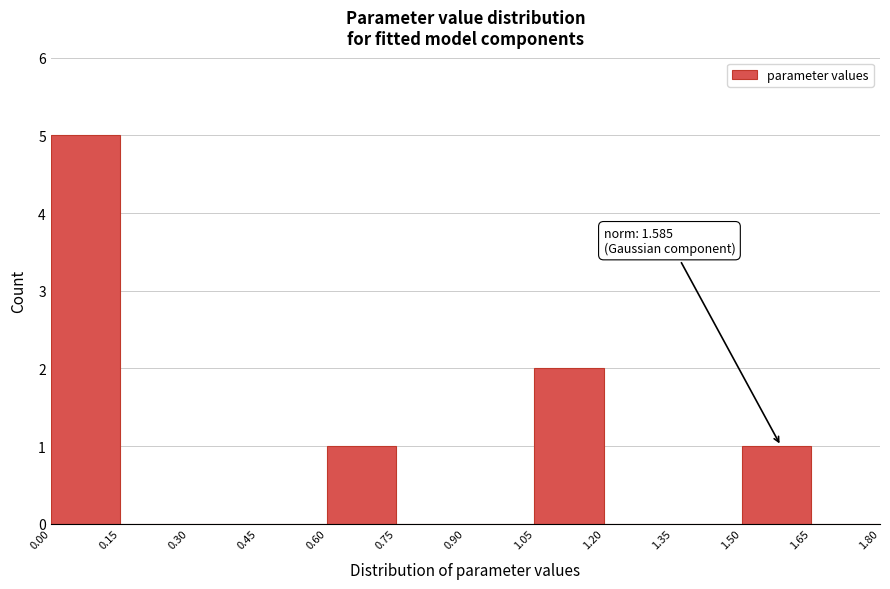

Over which range of the x-axis is the bar tallest?

0.00 to 0.15